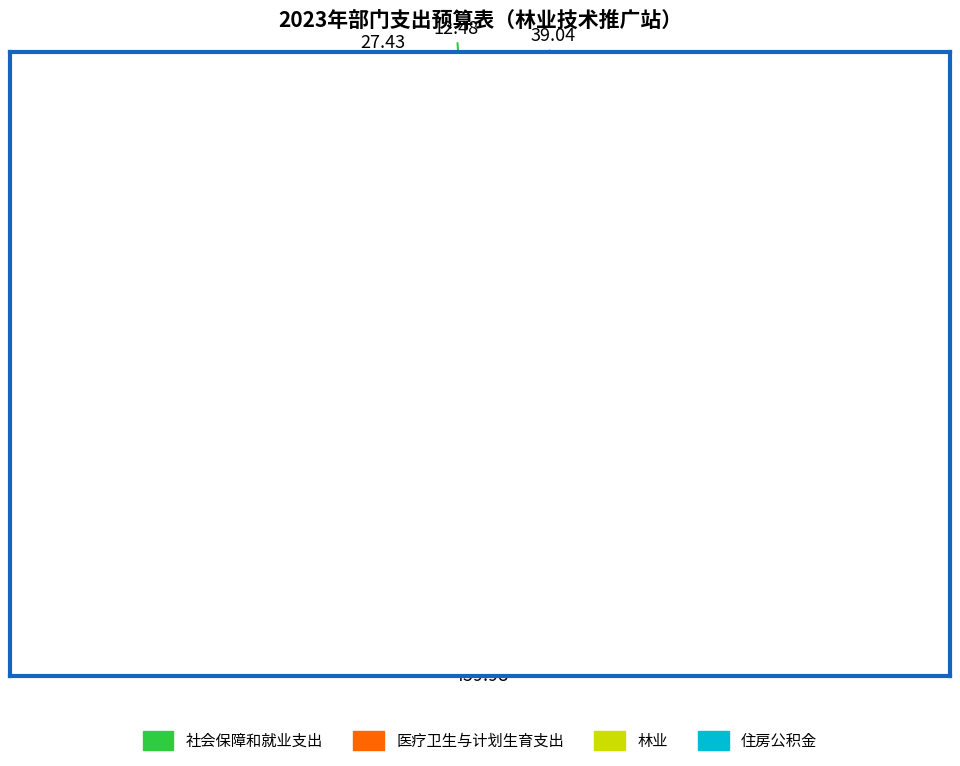

Combined, do 住房公积金 and 社会保障和就业支出 account for over 50%?

No